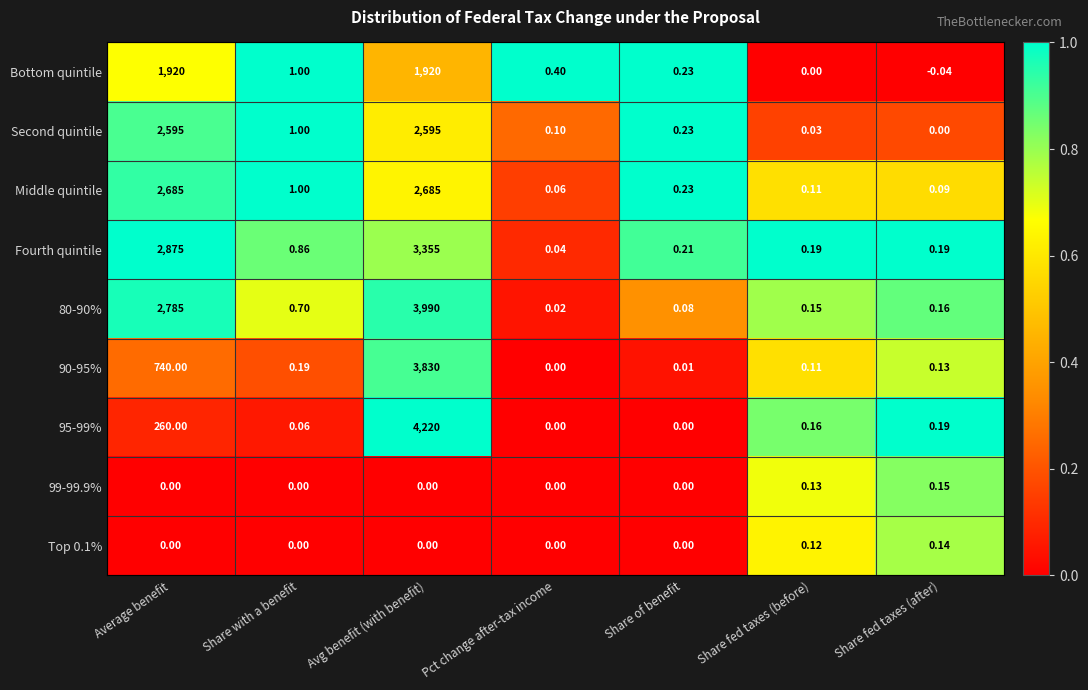

List the labels in order of 80-90% value, largest first.

Avg benefit (with benefit), Average benefit, Share with a benefit, Share fed taxes (after), Share fed taxes (before), Share of benefit, Pct change after-tax income